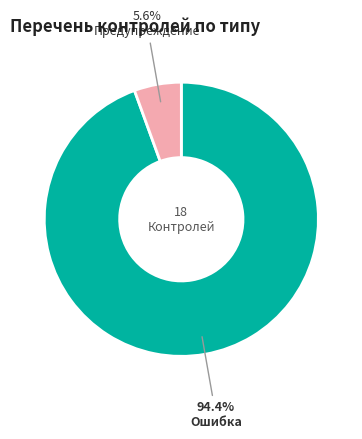

Which category has the biggest portion of the pie?

Ошибка